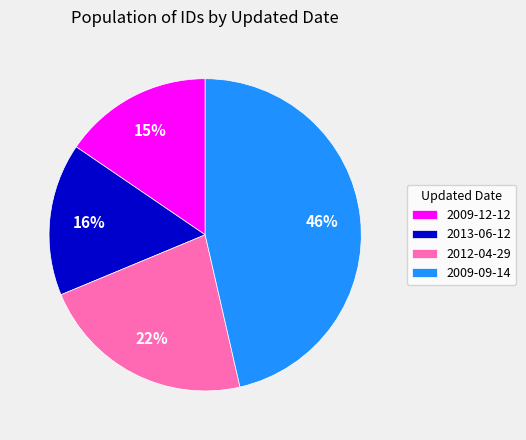

The 2009-12-12 slice represents 15% of the pie. True or false?

True